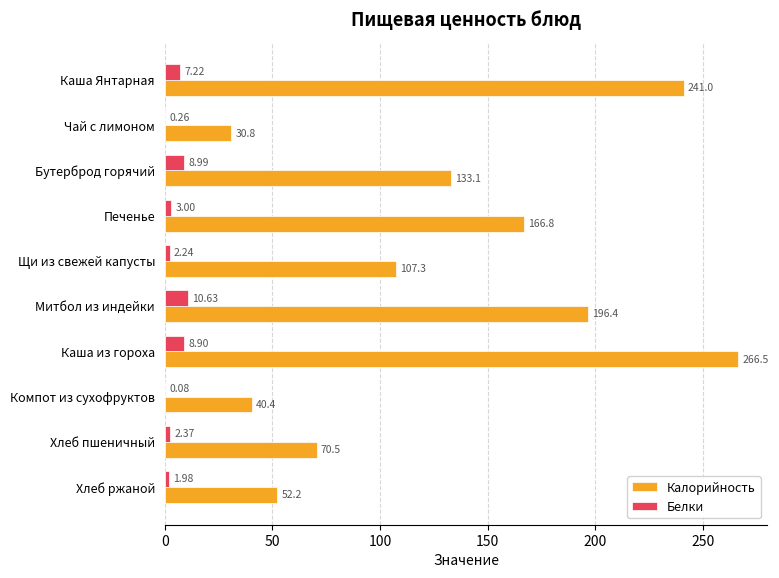

Which series changed the most between Каша Янтарная and Каша из гороха?

Калорийность